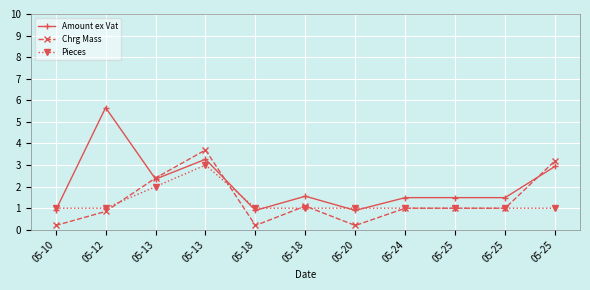

Which series changed the most between 05-10 and 05-18?

Chrg Mass